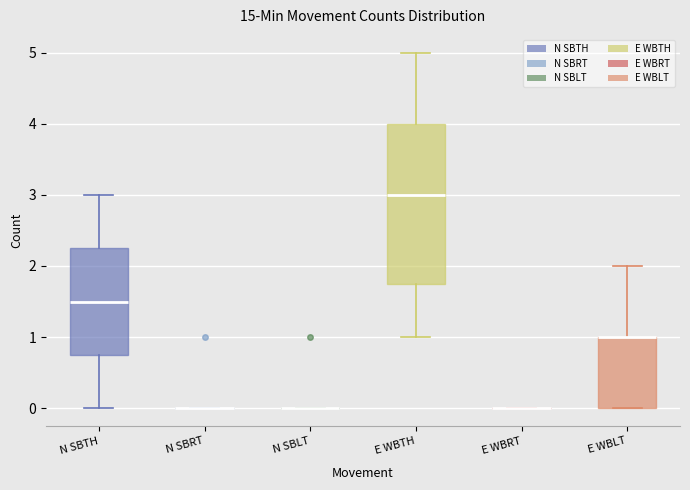

Reading left to right, read every box against the y-axis: the position of its median line, the range the box covers, and the ends of its whiskers. The values are not printed on the chart, so give them approximately, as read against the axis.

N SBTH: median 1.5, box 0.8 to 2.3, whiskers 0.0 to 3.0
N SBRT: box collapsed to a line at 0.0, whiskers 0.0 to 0.0
N SBLT: box collapsed to a line at 0.0, whiskers 0.0 to 0.0
E WBTH: median 3.0, box 1.8 to 4.0, whiskers 1.0 to 5.0
E WBRT: box collapsed to a line at 0.0, whiskers 0.0 to 0.0
E WBLT: median 1.0 (drawn on the box's upper edge), box 0.0 to 1.0, whiskers 0.0 to 2.0